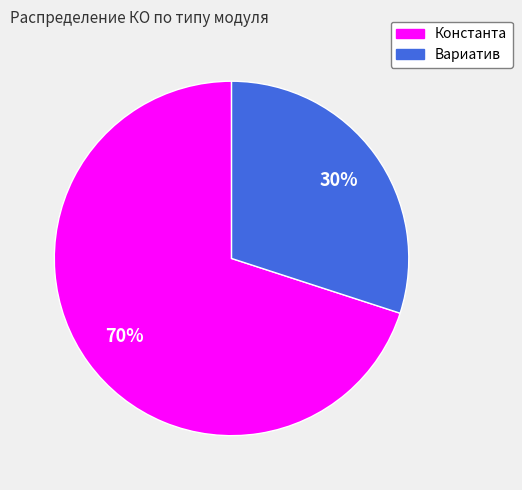

To the nearest percent, what is the difference between the largest and smallest slice percentages?

40%